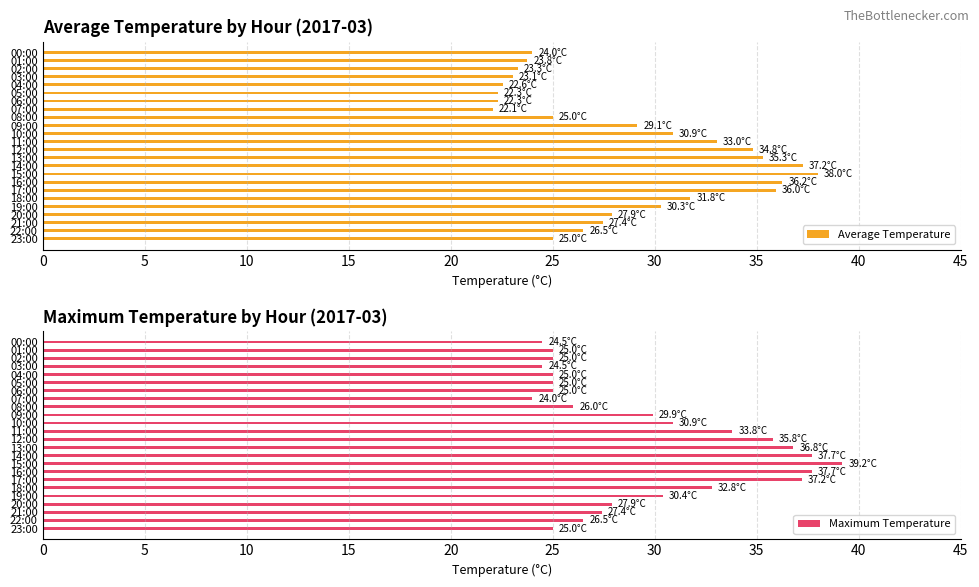

What is the difference between the Maximum Temperature values at 12:00 and 01:00?

10.8